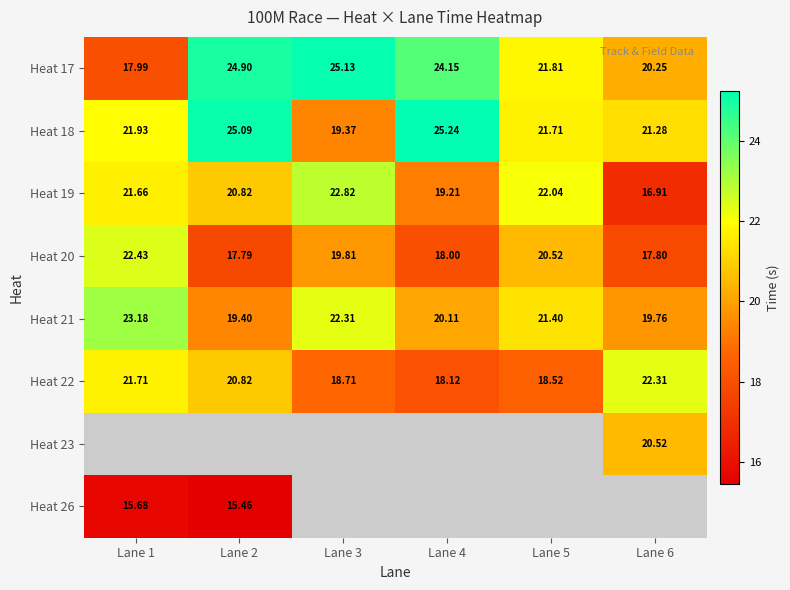

Is the value of Heat 20 at Lane 5 greater than the value of Heat 17 at Lane 3?

No